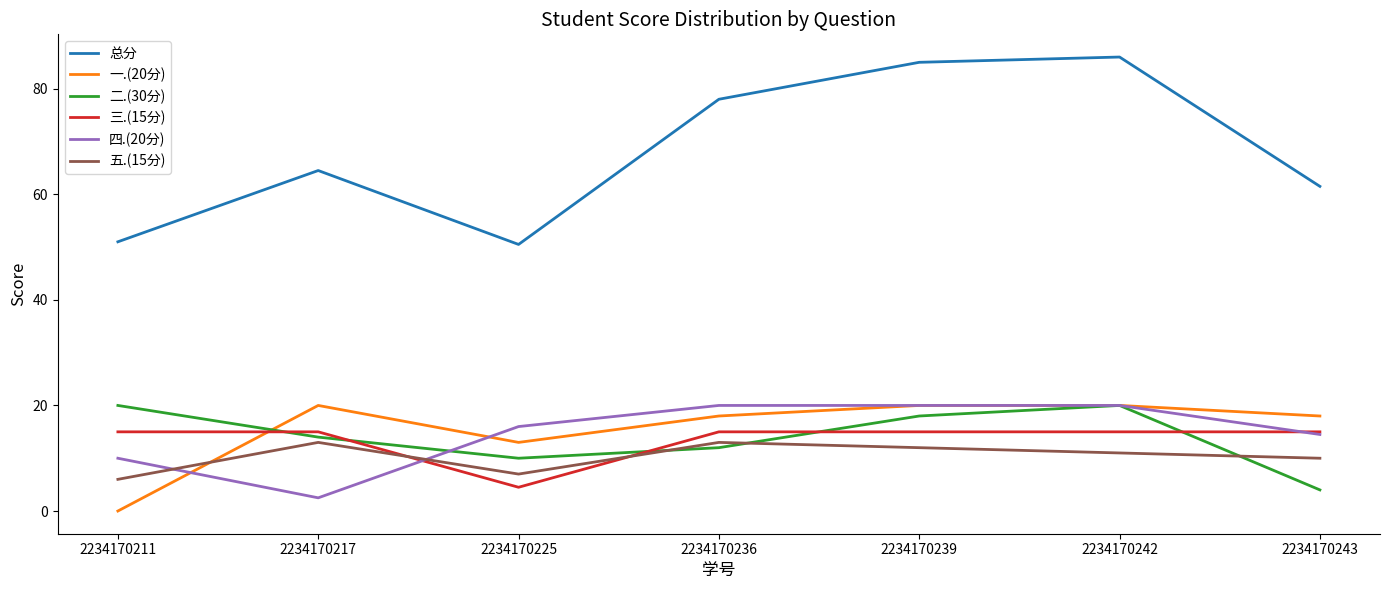

The 三.(15分) series shows 4.3 at 2234170239. True or false?

False